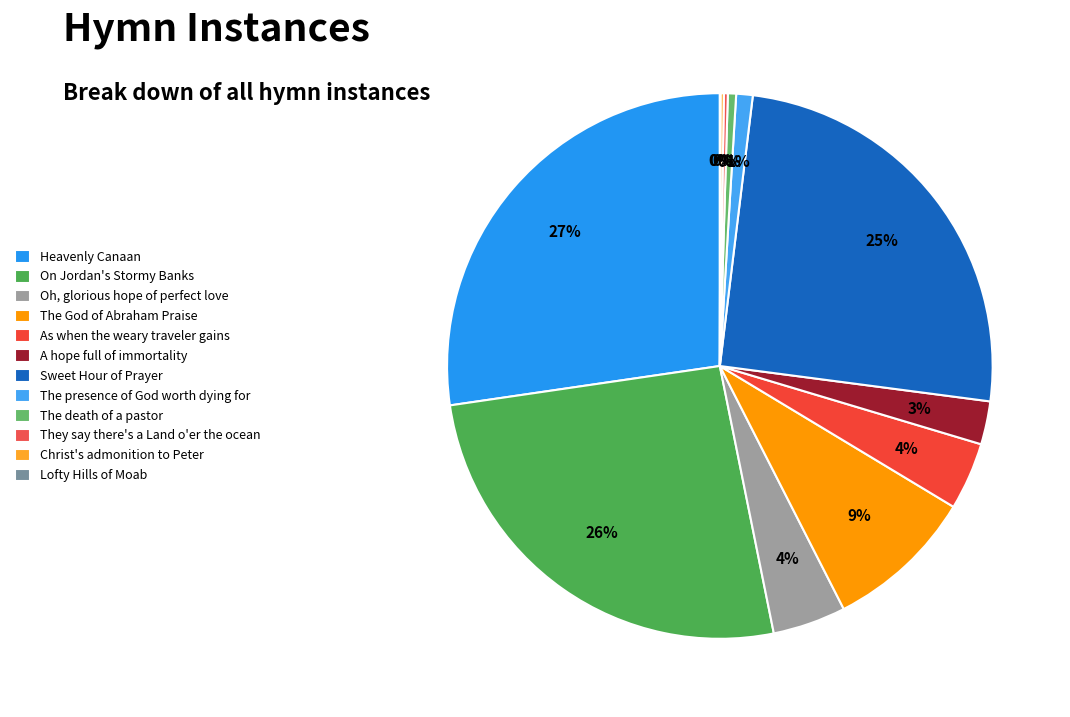

What is the change in value from The presence of God worth dying for to Lofty Hills of Moab?

-48